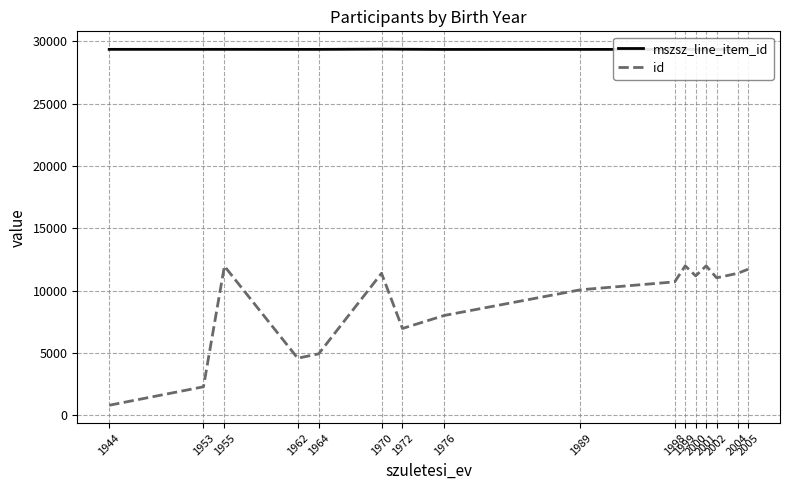

True or false: id and mszsz_line_item_id cross at least once.

False